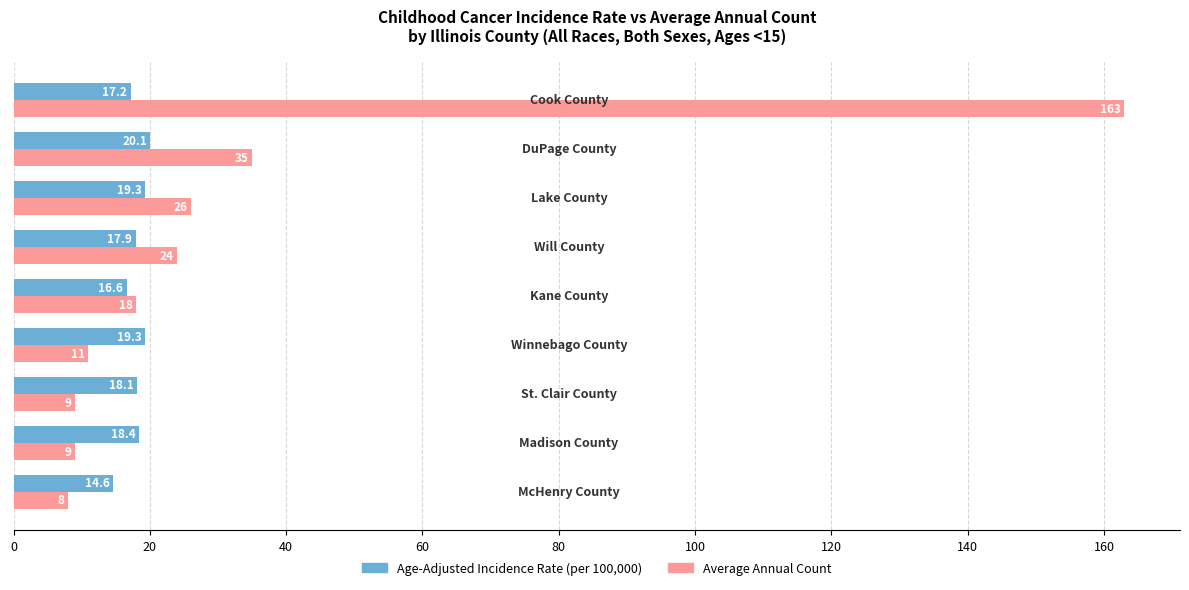

What is the maximum value shown in the chart?

163.0